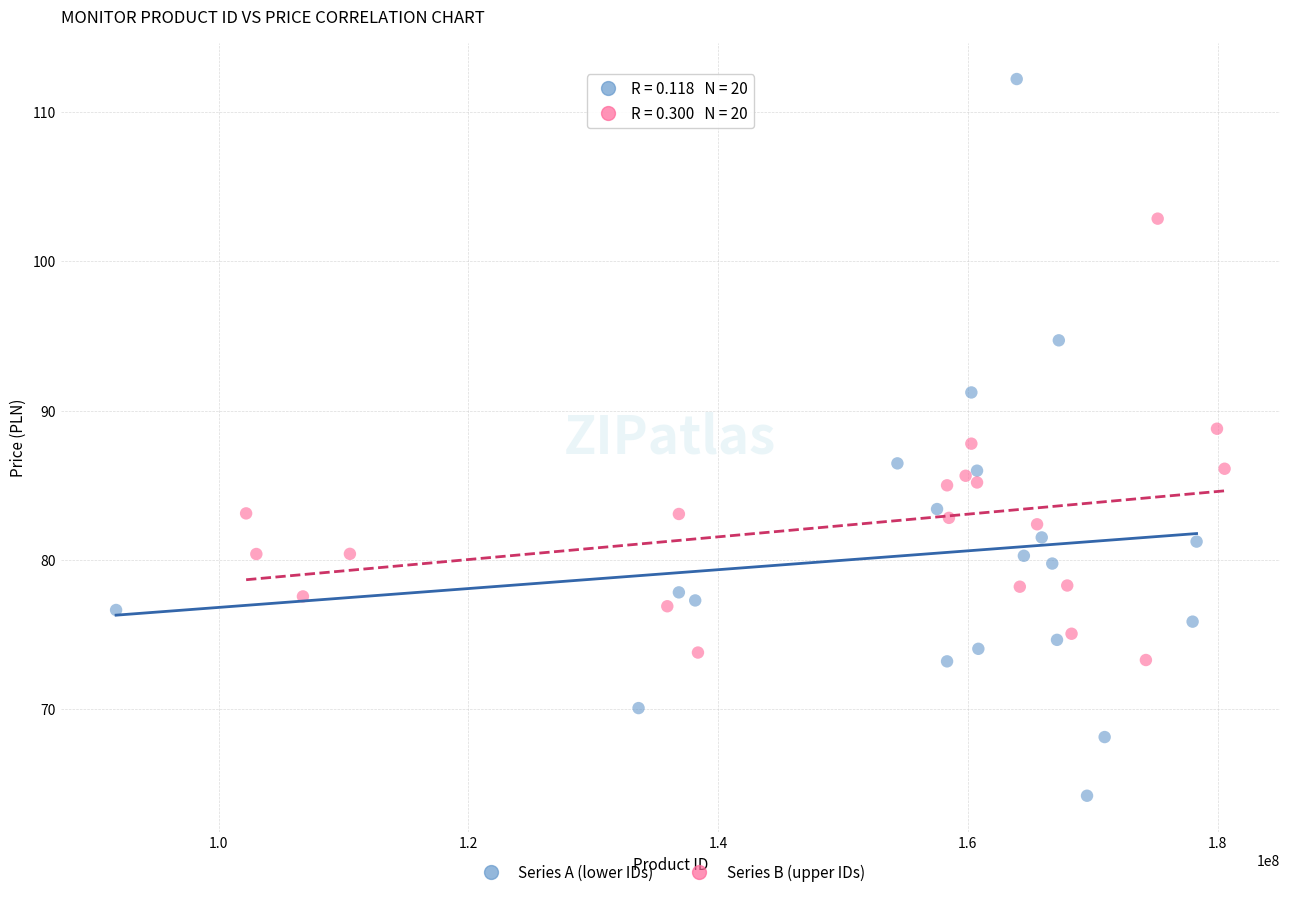

Which series reaches the maximum Y coordinate?

Series A (lower IDs)